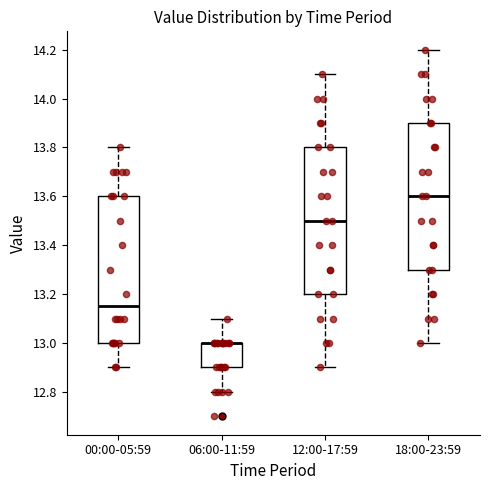

Reading left to right, read every box against the y-axis: the position of its median line, the range the box covers, and the ends of its whiskers. The values are not printed on the chart, so give them approximately, as read against the axis.

00:00-05:59: median 13.16, box 13.00 to 13.60, whiskers 12.90 to 13.80
06:00-11:59: median 13.00 (drawn on the box's upper edge), box 12.90 to 13.00, whiskers 12.80 to 13.10
12:00-17:59: median 13.50, box 13.20 to 13.80, whiskers 12.90 to 14.10
18:00-23:59: median 13.60, box 13.30 to 13.90, whiskers 13.00 to 14.20